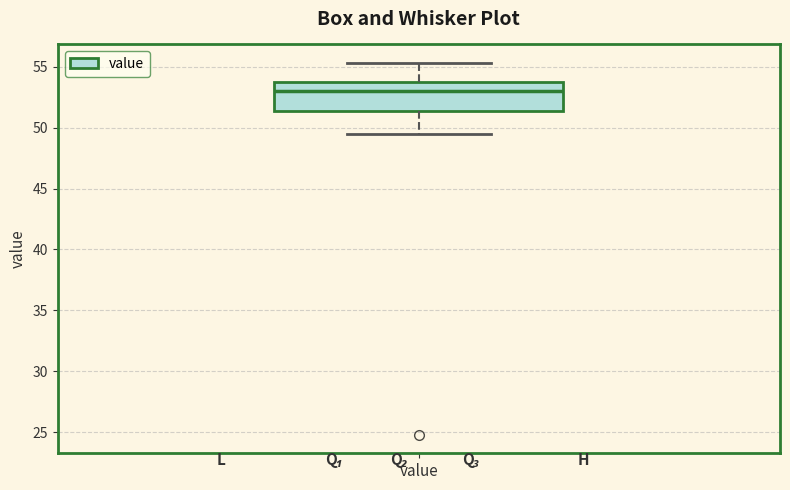

Read this box plot against the y-axis: the position of the median line, the range covered by the box, and the ends of both whiskers. The values are not printed on the chart, so give them approximately, as read against the axis.

median 53.0, box 51.5 to 54.0, whiskers 49.5 to 55.5